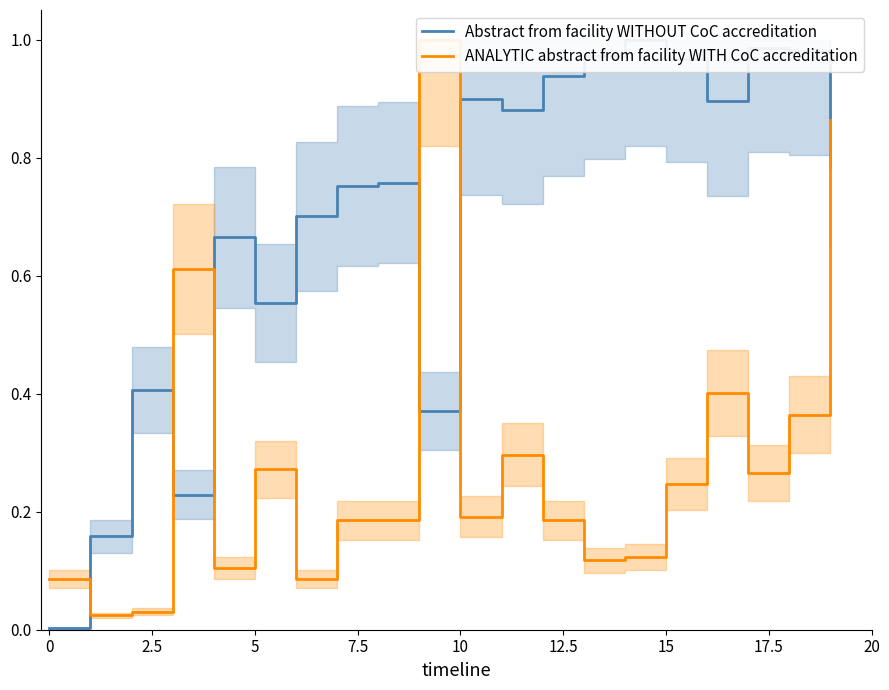

Reading right to left, transcribe all the data shown in this chart.

Abstract from facility WITHOUT CoC accreditation: 0.8	1.0	1.0	0.9	1.0	1.0	1.0	0.9	0.9	0.9	0.4	0.8	0.8	0.7	0.6	0.7	0.2	0.4	0.2	0.0
ANALYTIC abstract from facility WITH CoC accreditation: 0.9	0.4	0.3	0.4	0.2	0.1	0.1	0.2	0.3	0.2	1.0	0.2	0.2	0.1	0.3	0.1	0.6	0.0	0.0	0.1